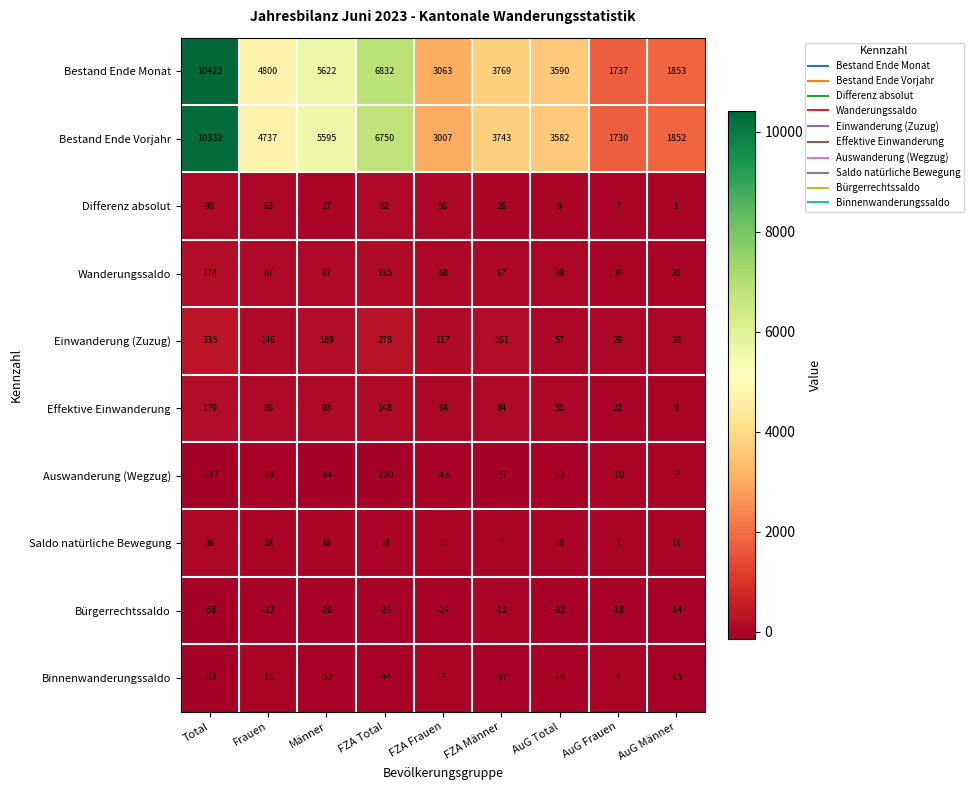

Which category has the lowest value in the Einwanderung (Zuzug) series?

AuG Männer